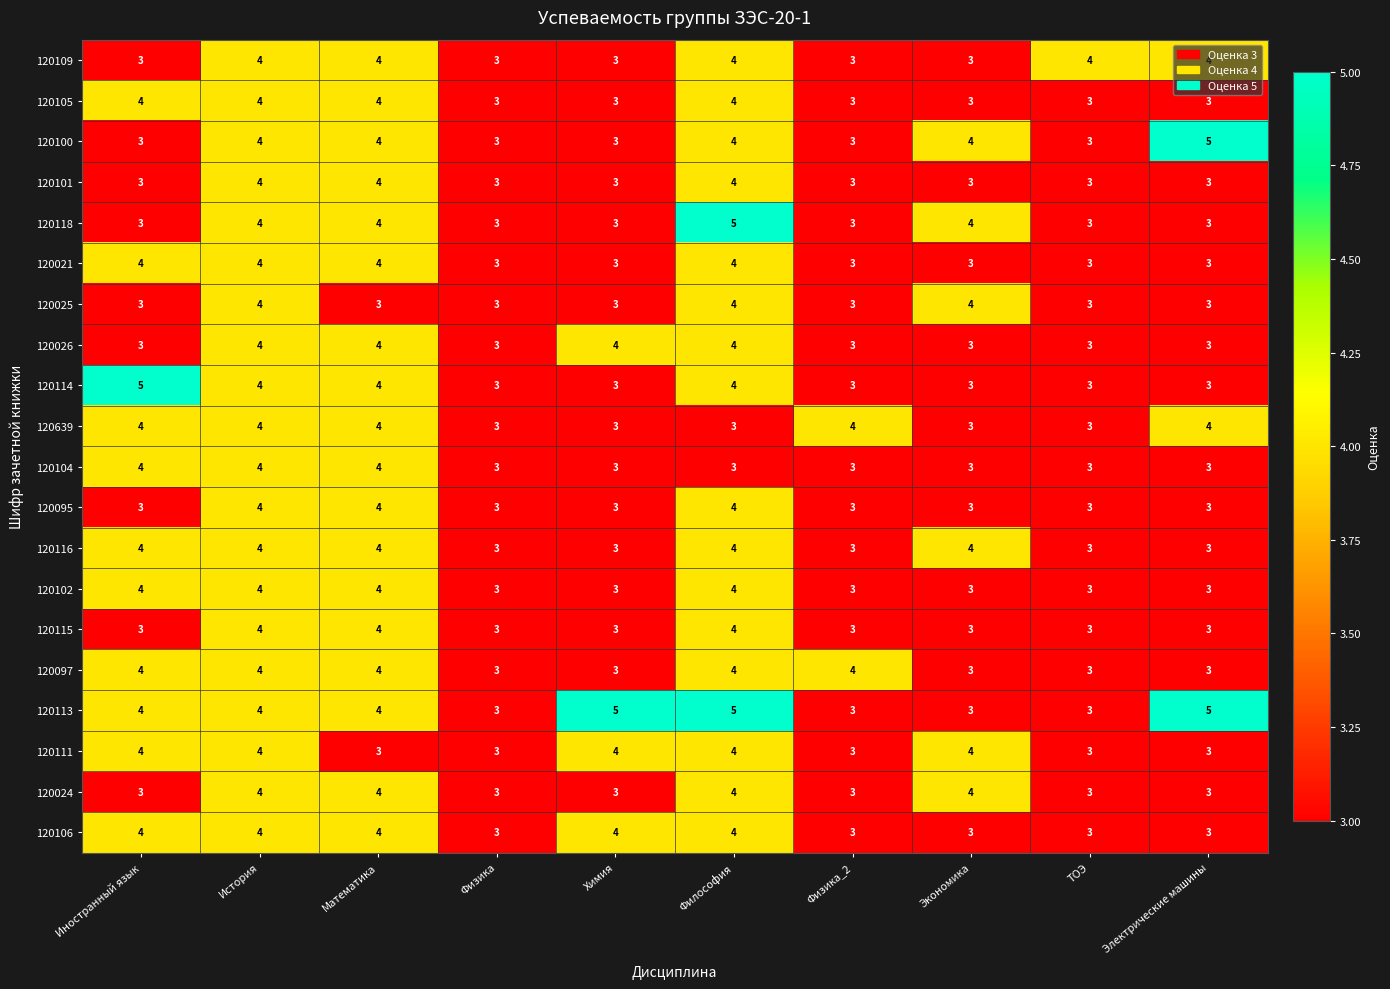

What is the average value of the 120024 series?

3